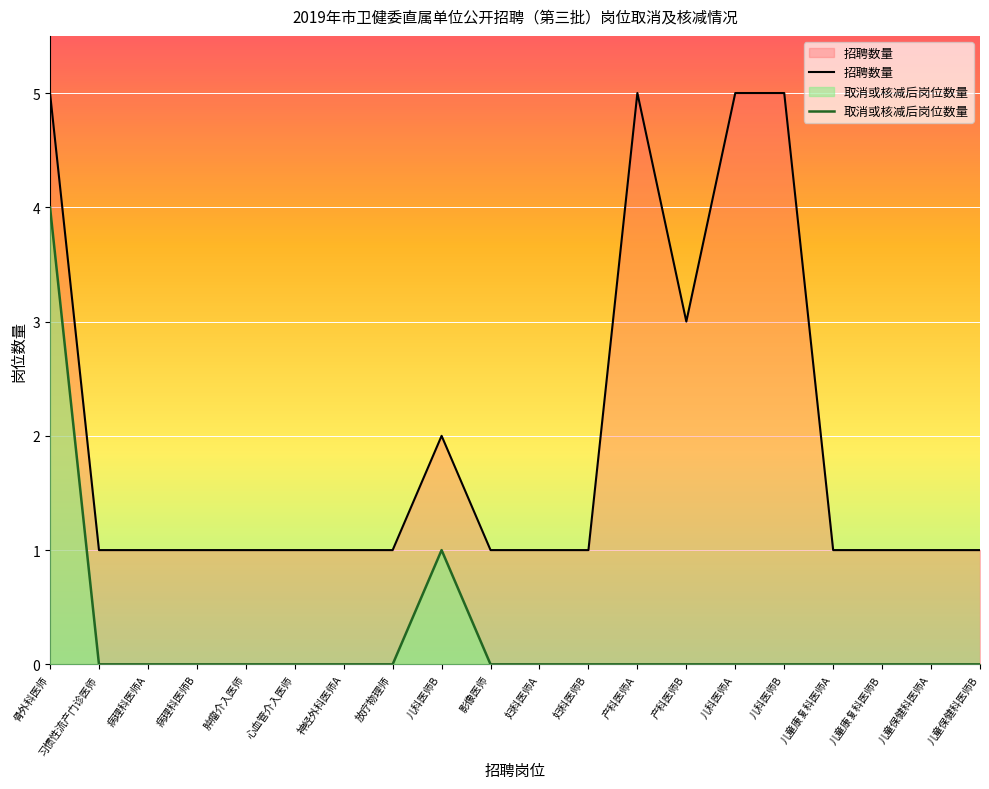

At how many categories does at least one series exceed 1?

6